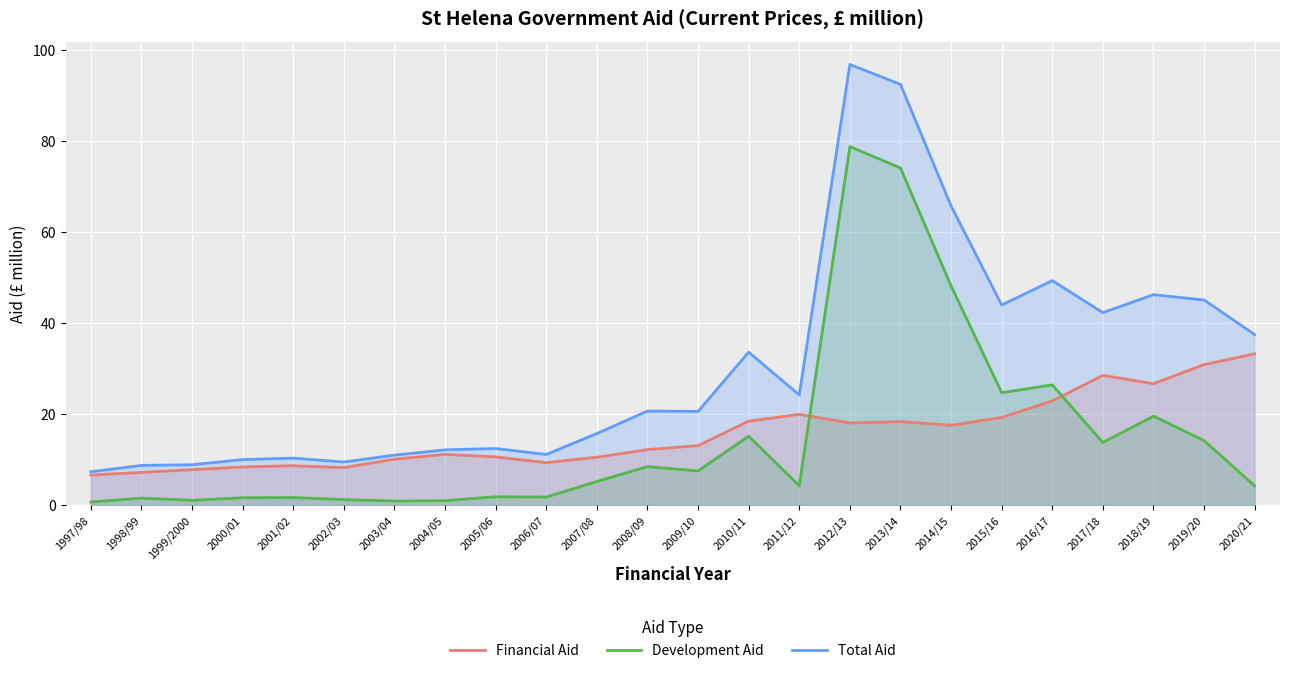

Reading left to right, transcribe all the data shown in this chart.

Financial Aid: 1997/98=6.6	1998/99=7.2	1999/2000=7.8	2000/01=8.4	2001/02=8.7	2002/03=8.3	2003/04=10.1	2004/05=11.2	2005/06=10.6	2006/07=9.4	2007/08=10.5	2008/09=12.2	2009/10=13.1	2010/11=18.5	2011/12=20.0	2012/13=18.1	2013/14=18.4	2014/15=17.6	2015/16=19.3	2016/17=22.9	2017/18=28.5	2018/19=26.7	2019/20=30.9	2020/21=33.3
Development Aid: 1997/98=0.7	1998/99=1.5	1999/2000=1.1	2000/01=1.6	2001/02=1.7	2002/03=1.2	2003/04=0.9	2004/05=1.0	2005/06=1.8	2006/07=1.8	2007/08=5.2	2008/09=8.5	2009/10=7.5	2010/11=15.2	2011/12=4.3	2012/13=78.8	2013/14=74.1	2014/15=48.2	2015/16=24.7	2016/17=26.4	2017/18=13.8	2018/19=19.6	2019/20=14.2	2020/21=4.2
Total Aid: 1997/98=7.3	1998/99=8.7	1999/2000=8.9	2000/01=10.0	2001/02=10.3	2002/03=9.5	2003/04=11.0	2004/05=12.2	2005/06=12.5	2006/07=11.1	2007/08=15.7	2008/09=20.7	2009/10=20.6	2010/11=33.6	2011/12=24.2	2012/13=96.9	2013/14=92.5	2014/15=65.8	2015/16=44.0	2016/17=49.4	2017/18=42.3	2018/19=46.3	2019/20=45.1	2020/21=37.5